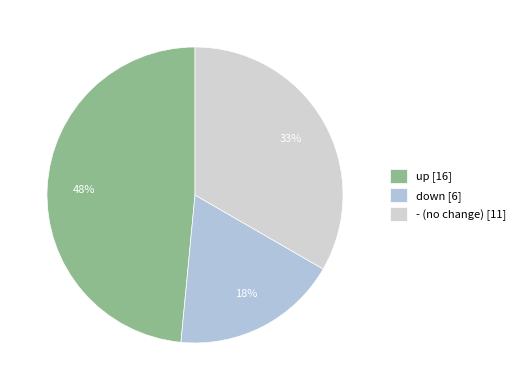

What percentage is the down slice, to the nearest percent?

18%